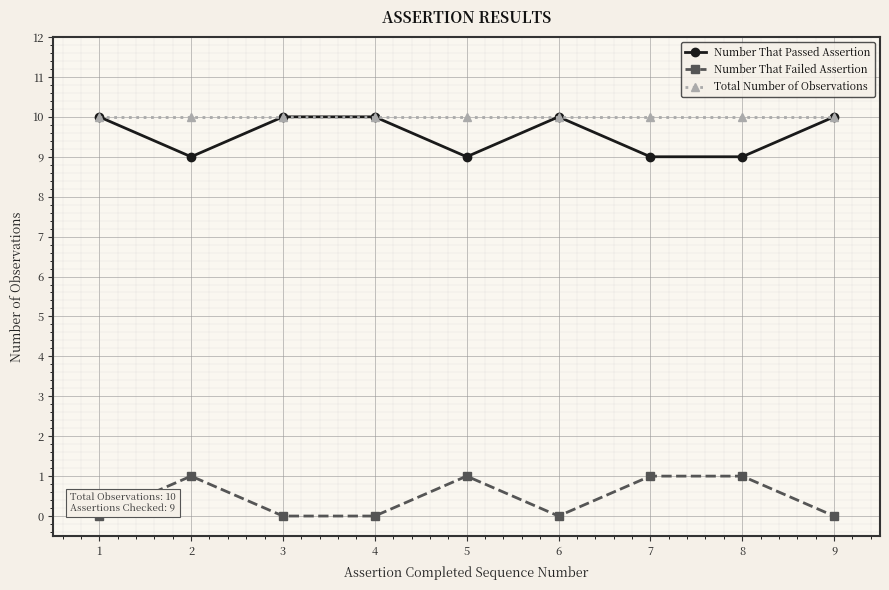

Reading left to right, what are all the values shown in this chart?

Number That Passed Assertion: 10	9	10	10	9	10	9	9	10
Number That Failed Assertion: 0	1	0	0	1	0	1	1	0
Total Number of Observations: 10	10	10	10	10	10	10	10	10